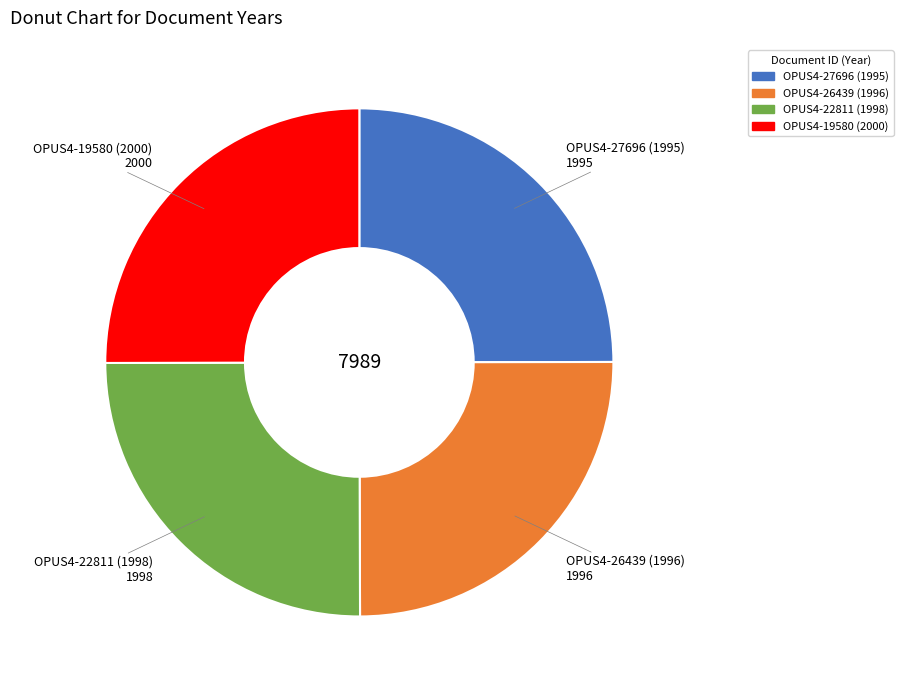

Is there any slice that represents more than half of the pie?

No